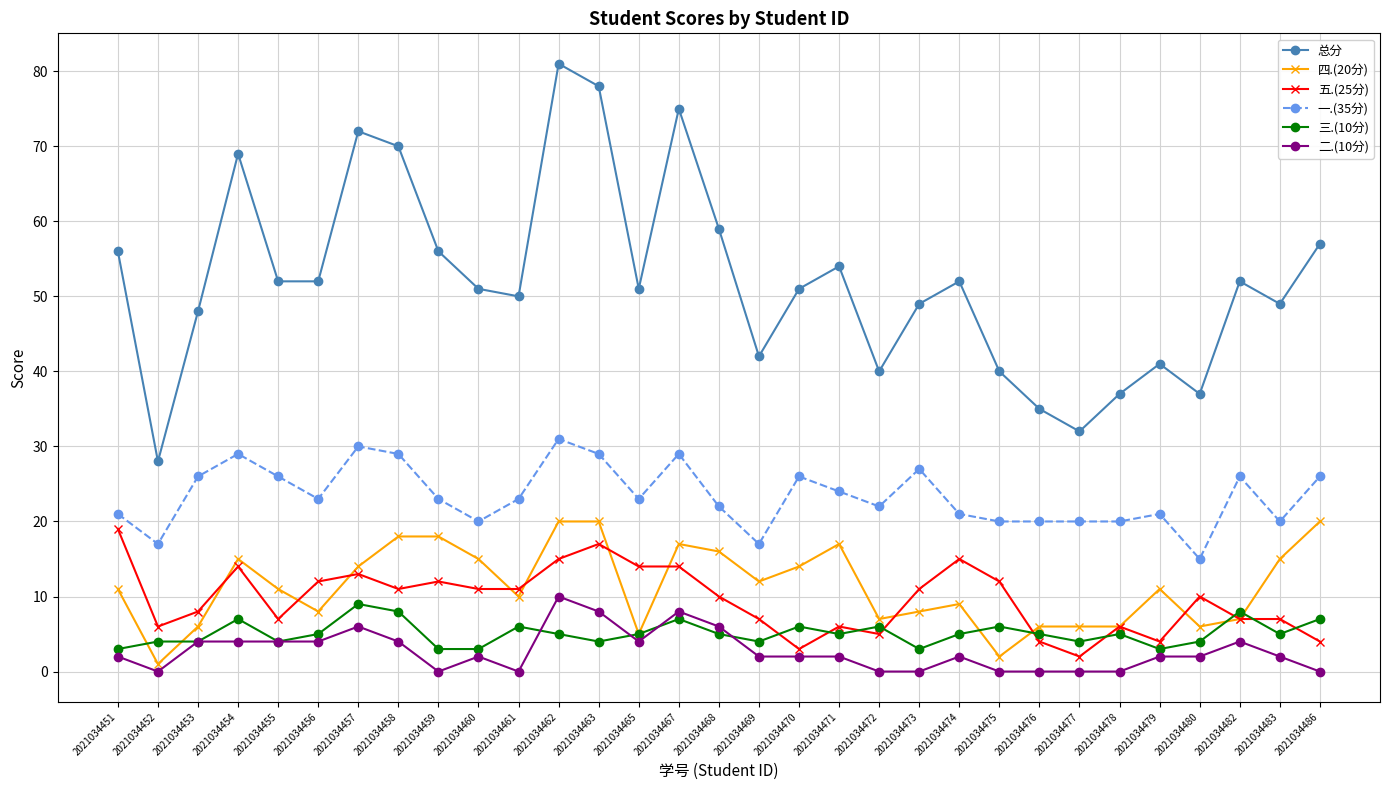

Where does the 五.(25分) series first go above 10?

2021034451